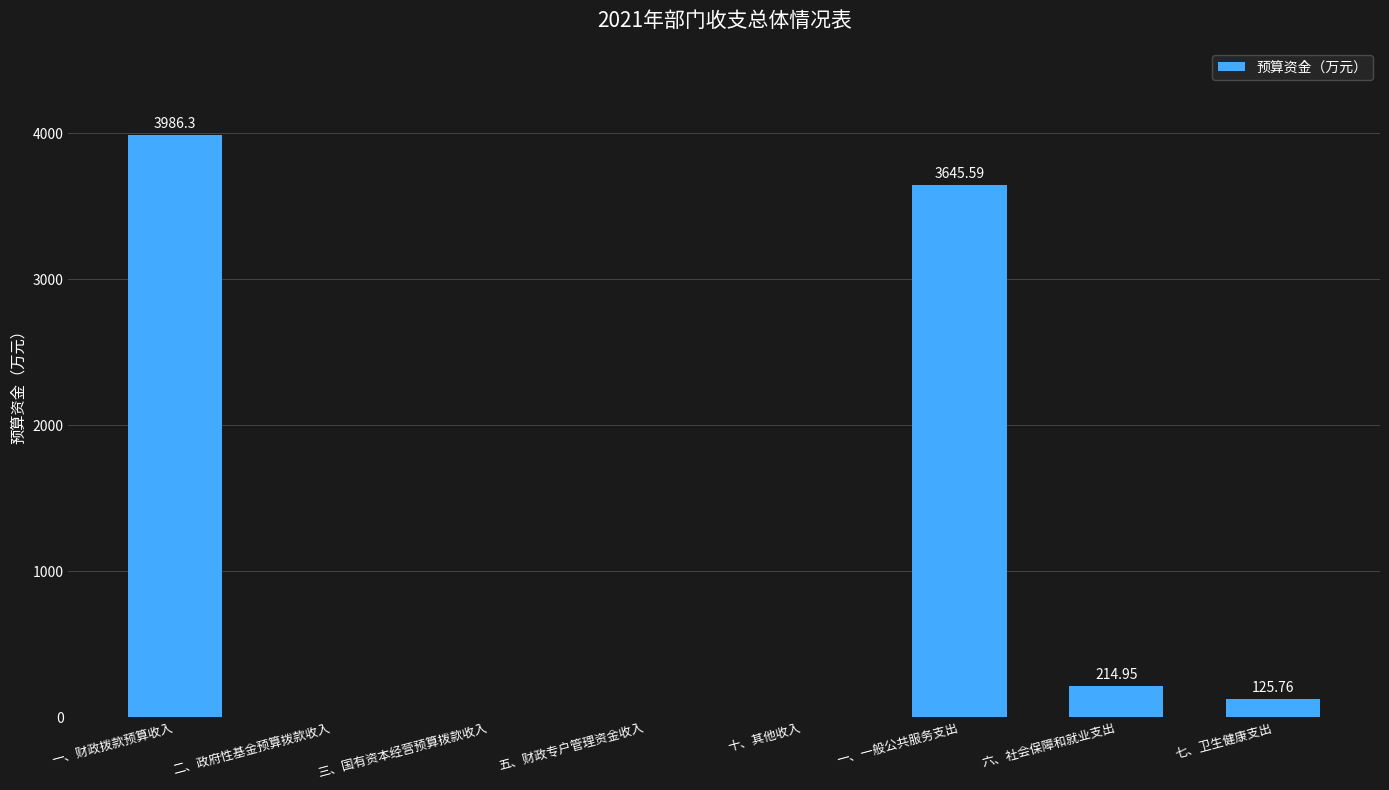

How many data points are above 125?

4